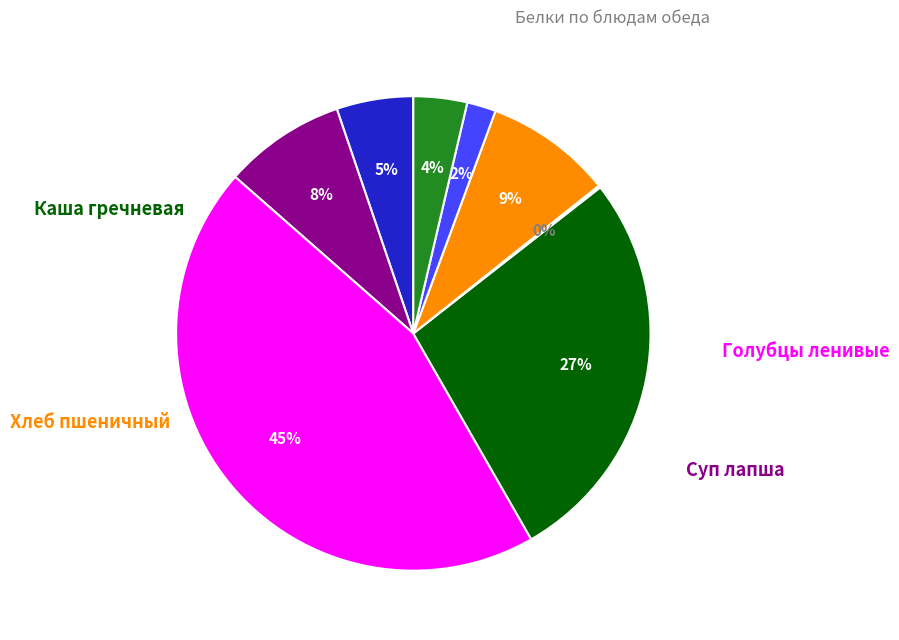

To the nearest percent, what is the difference between the largest and smallest slice percentages?

45%